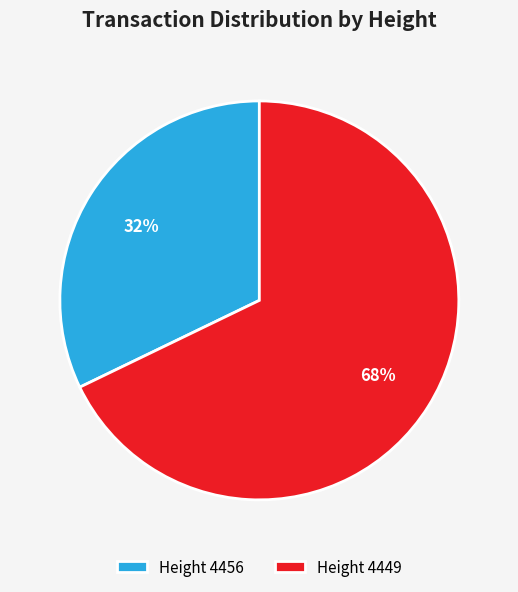

Count the number of slices in the pie.

2